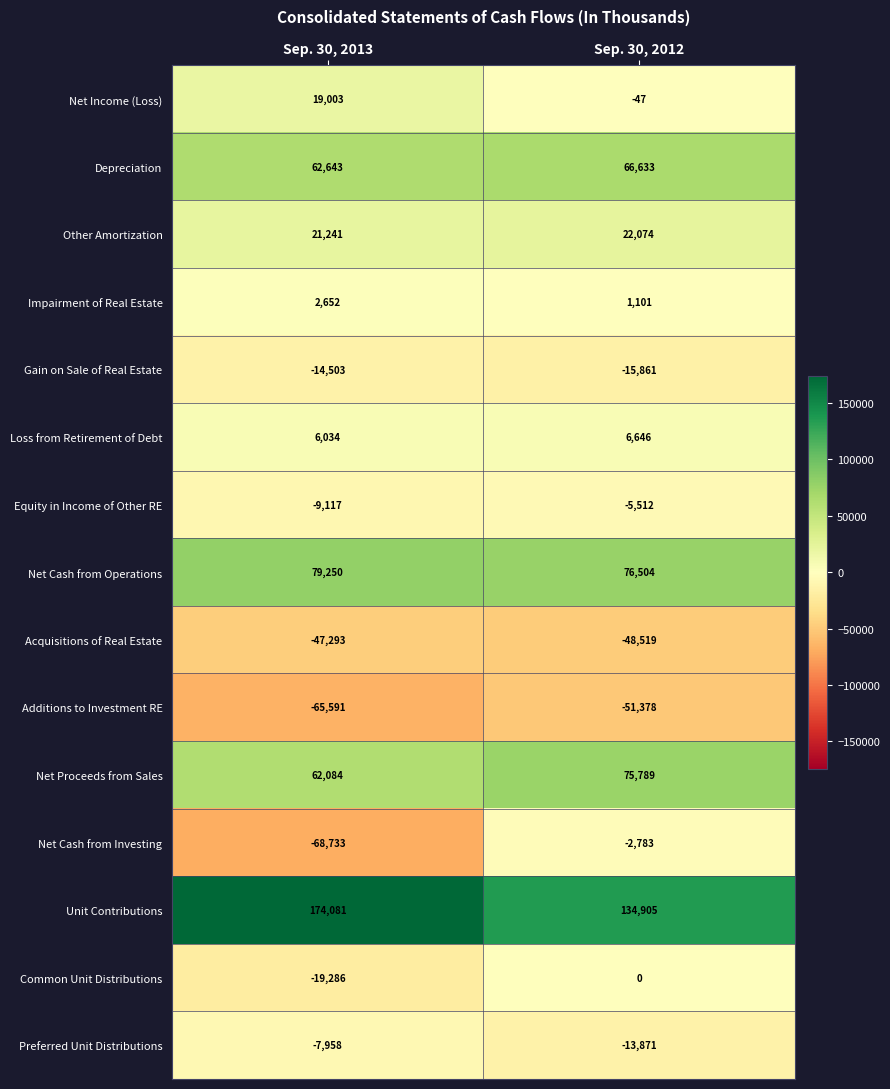

At which label is Depreciation closest to 64638?

Sep. 30, 2013